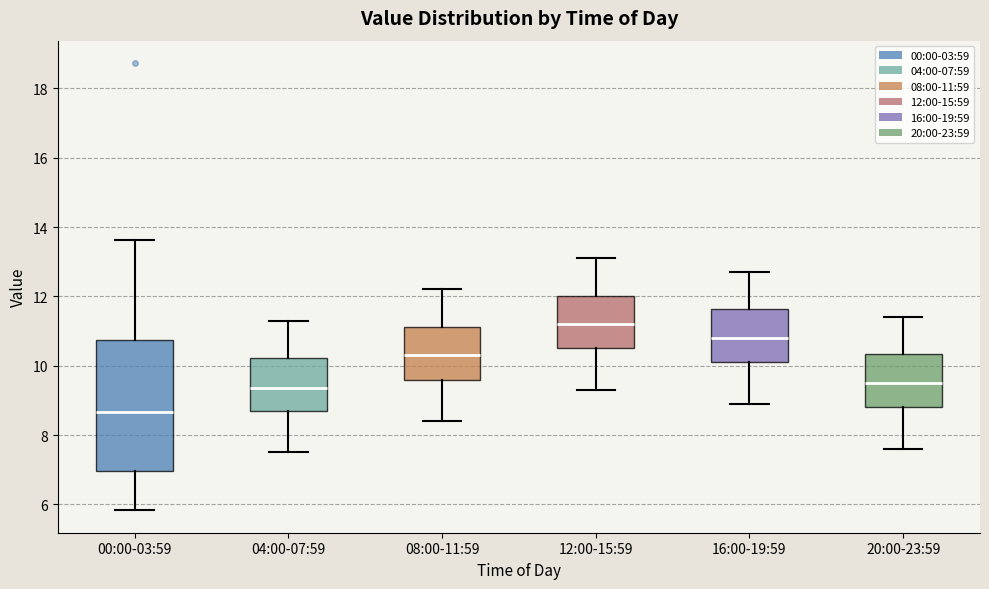

Reading left to right, transcribe this box plot: for each box, give where its median line is, the range the box spans, and where its two whiskers end, as read against the y-axis. The values are not printed on the chart, so give them approximately, as read against the axis.

00:00-03:59: median 8.6, box 7.0 to 10.8, whiskers 5.8 to 13.6
04:00-07:59: median 9.4, box 8.8 to 10.2, whiskers 7.6 to 11.4
08:00-11:59: median 10.4, box 9.6 to 11.2, whiskers 8.4 to 12.2
12:00-15:59: median 11.2, box 10.6 to 12.0, whiskers 9.4 to 13.2
16:00-19:59: median 10.8, box 10.2 to 11.6, whiskers 9.0 to 12.8
20:00-23:59: median 9.6, box 8.8 to 10.4, whiskers 7.6 to 11.4